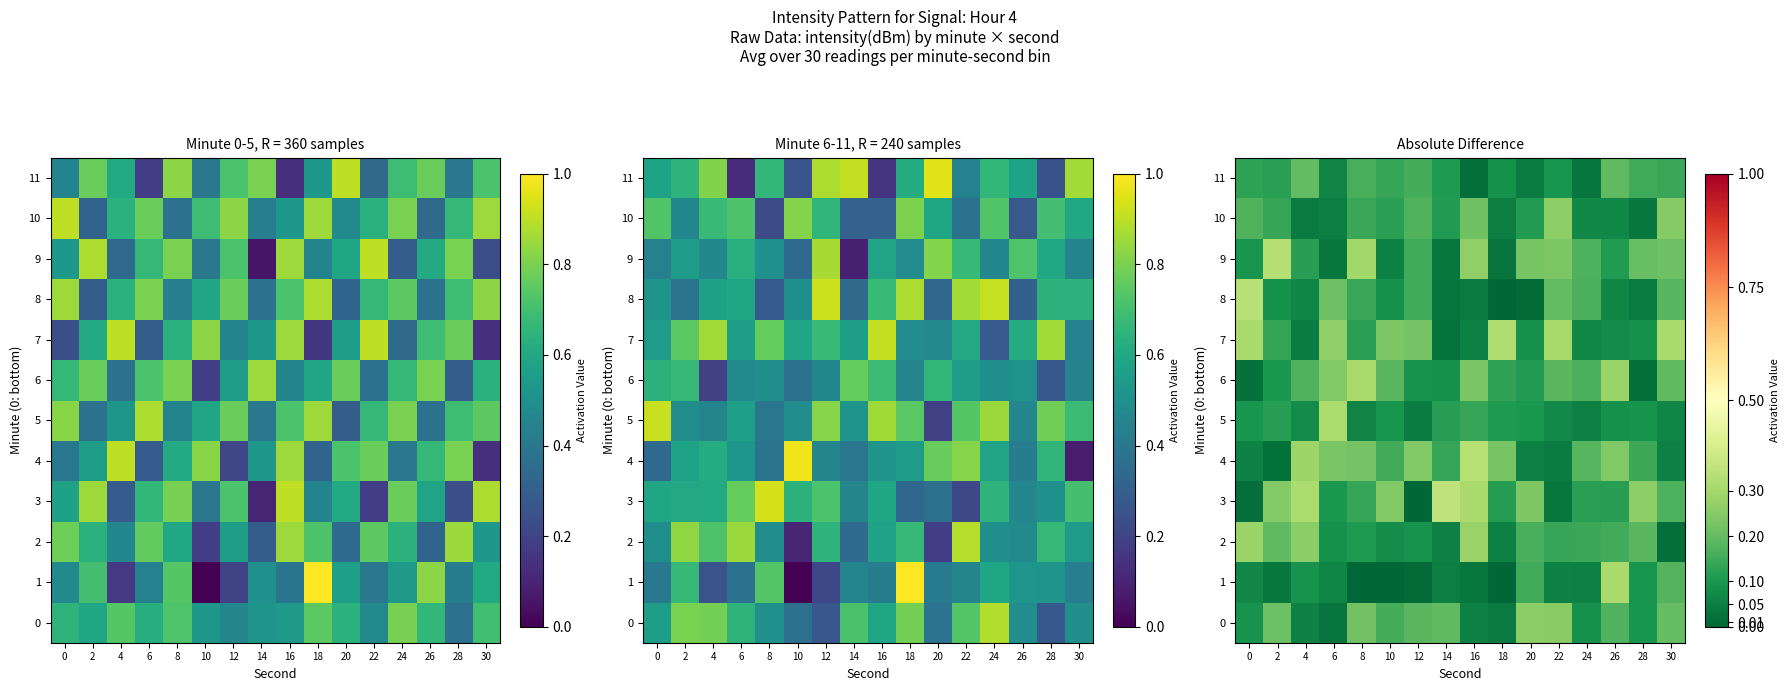

At which category is the sum across all series the highest?

16